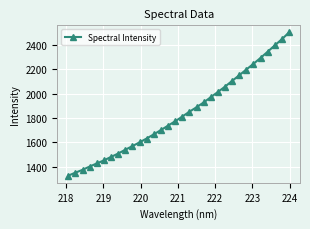

What is the minimum value shown in the chart?

1326.4